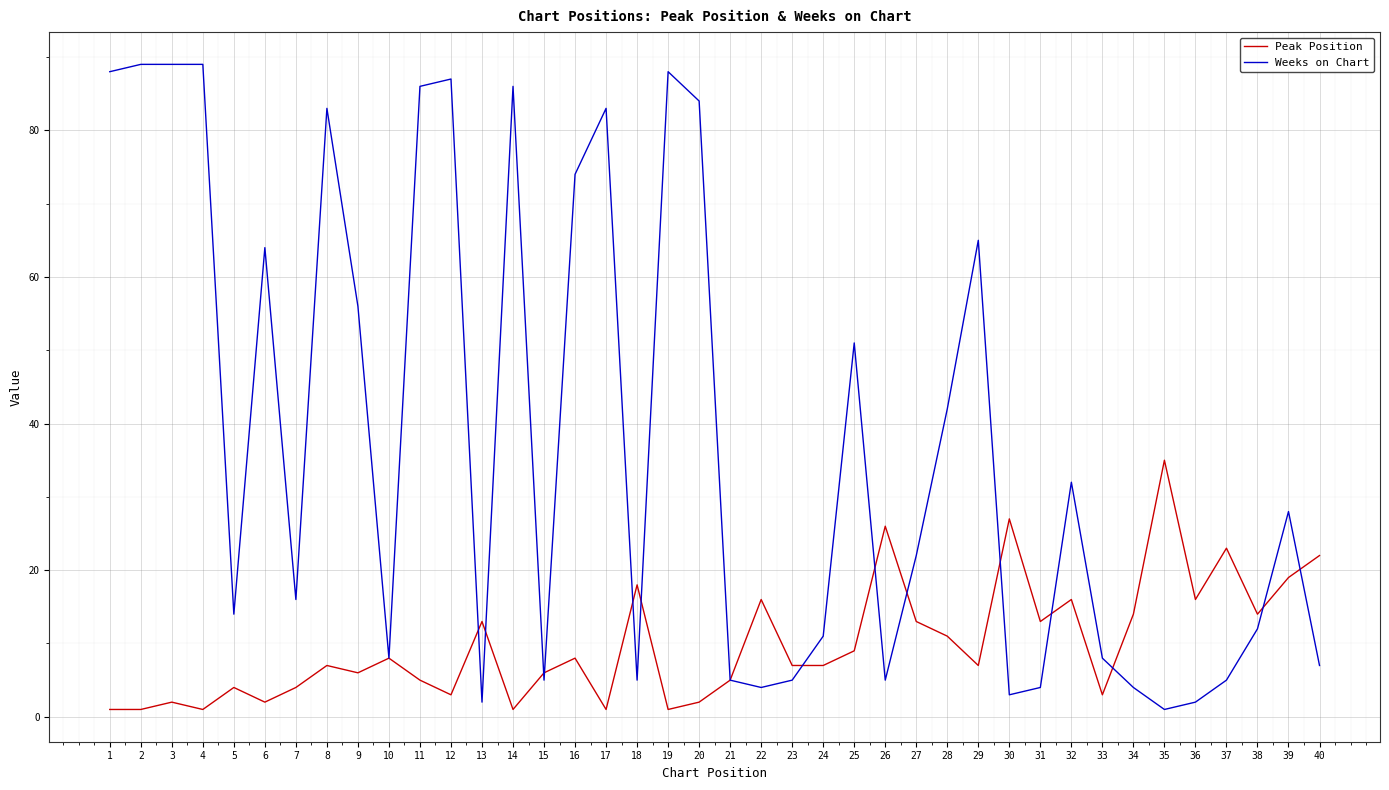

Is the value of Peak Position at 31 greater than the value of Weeks on Chart at 6?

No